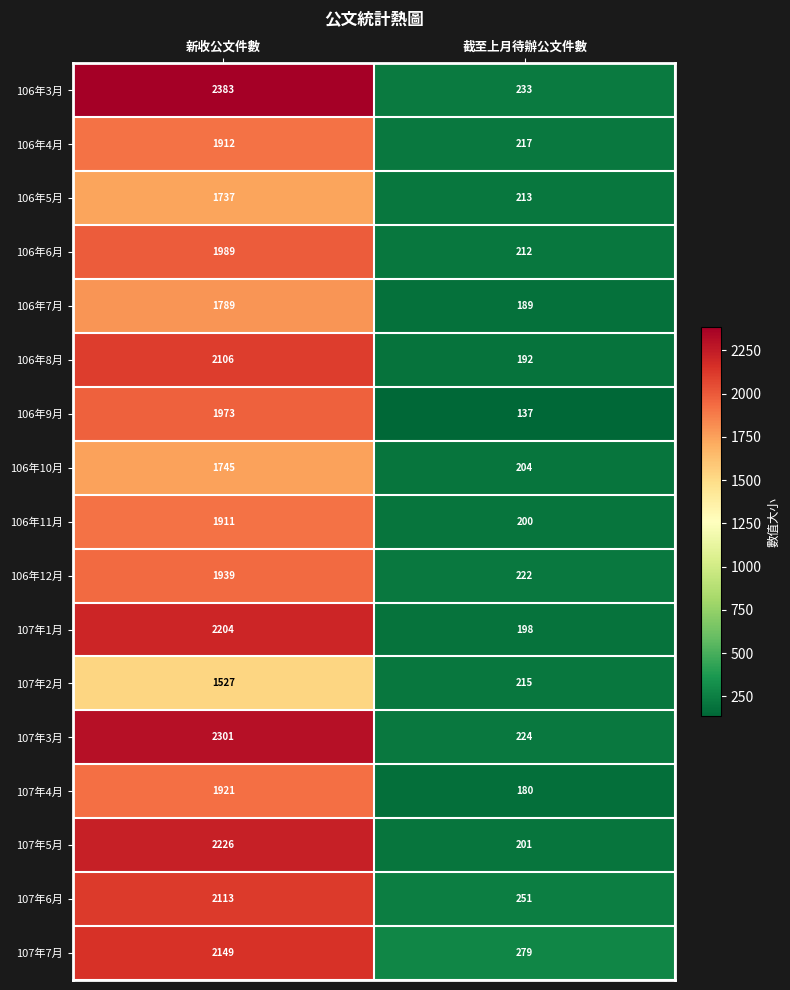

What is the spread (max minus min) of values at 截至上月待辦公文件數?

142